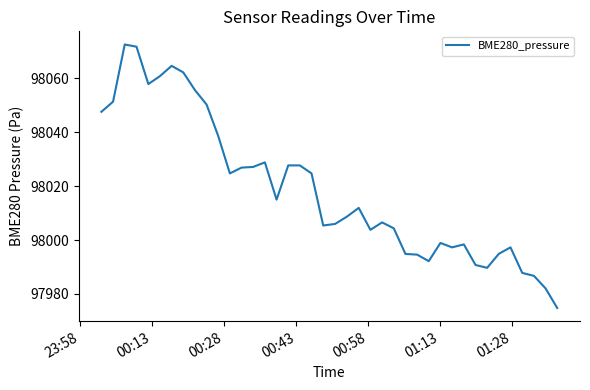

What is the maximum value shown in the chart?

98072.5